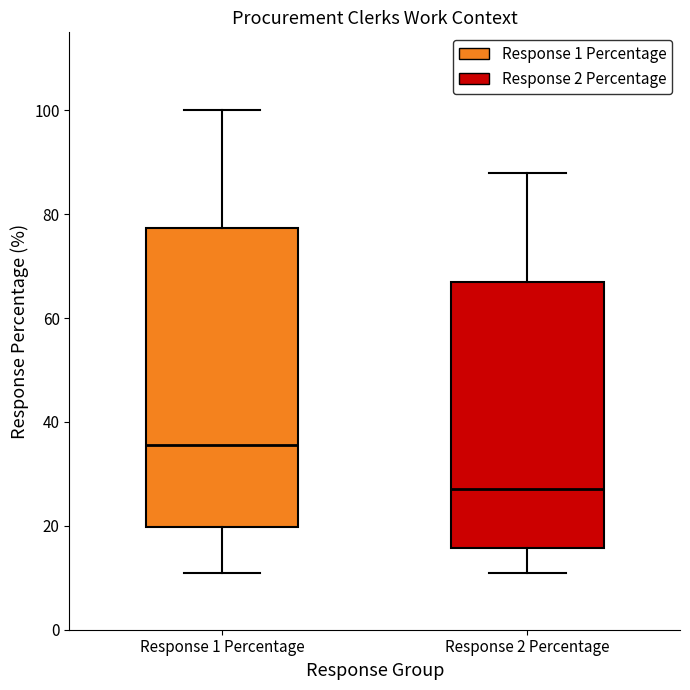

Reading left to right, read every box against the y-axis: the position of its median line, the range the box covers, and the ends of its whiskers. The values are not printed on the chart, so give them approximately, as read against the axis.

Response 1 Percentage: median 36, box 20 to 78, whiskers 12 to 100
Response 2 Percentage: median 28, box 16 to 68, whiskers 12 to 88